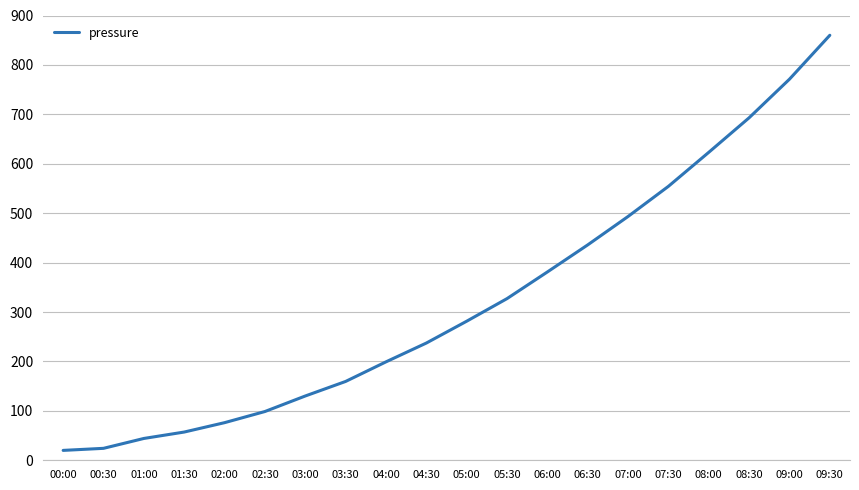

Does the chart display data point markers on the line(s)?

No